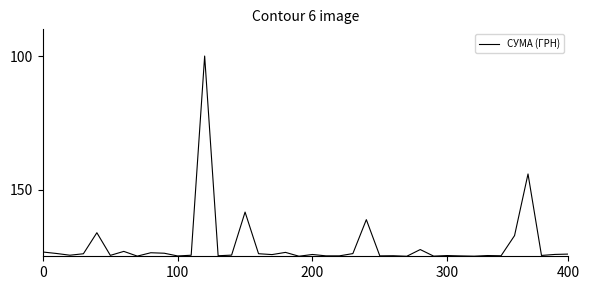

What is the difference between the maximum and minimum values?

75.0